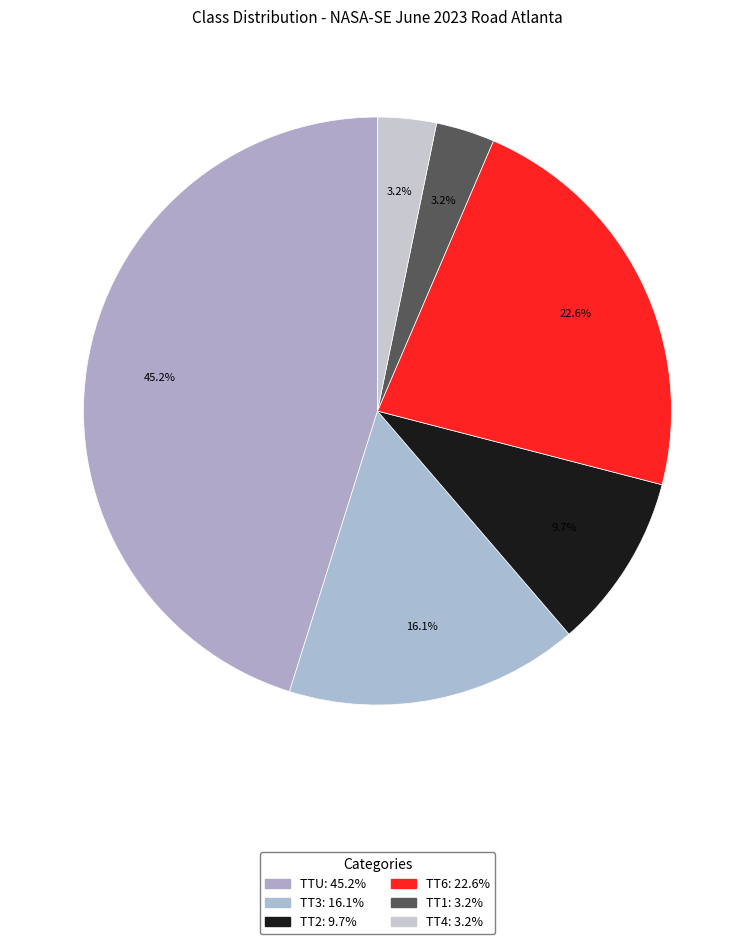

What is the smallest slice in the pie chart?

TT1